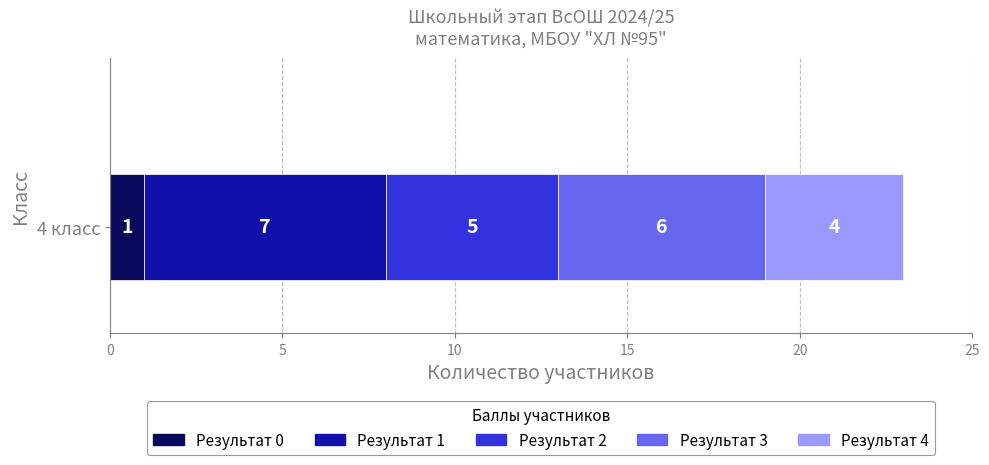

Rank the categories by Результат 0 value from highest to lowest.

4 класс